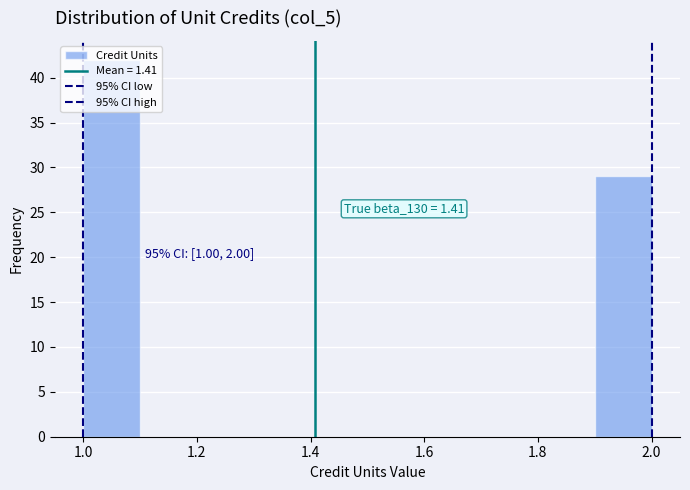

Which range on the x-axis has the tallest bar?

1.0 to 1.1